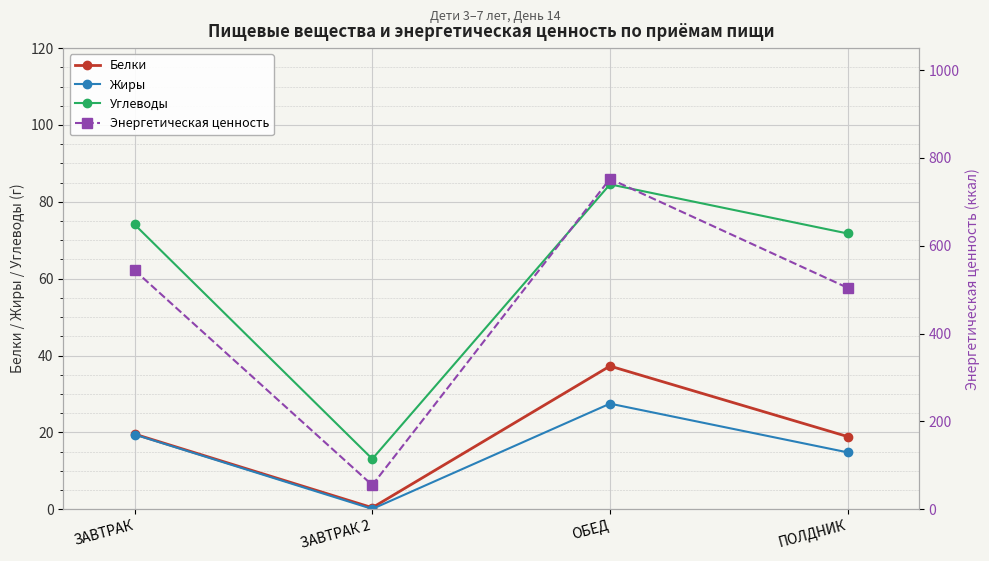

Is the value of Энергетическая ценность at ПОЛДНИК greater than the value of Белки at ЗАВТРАК?

Yes